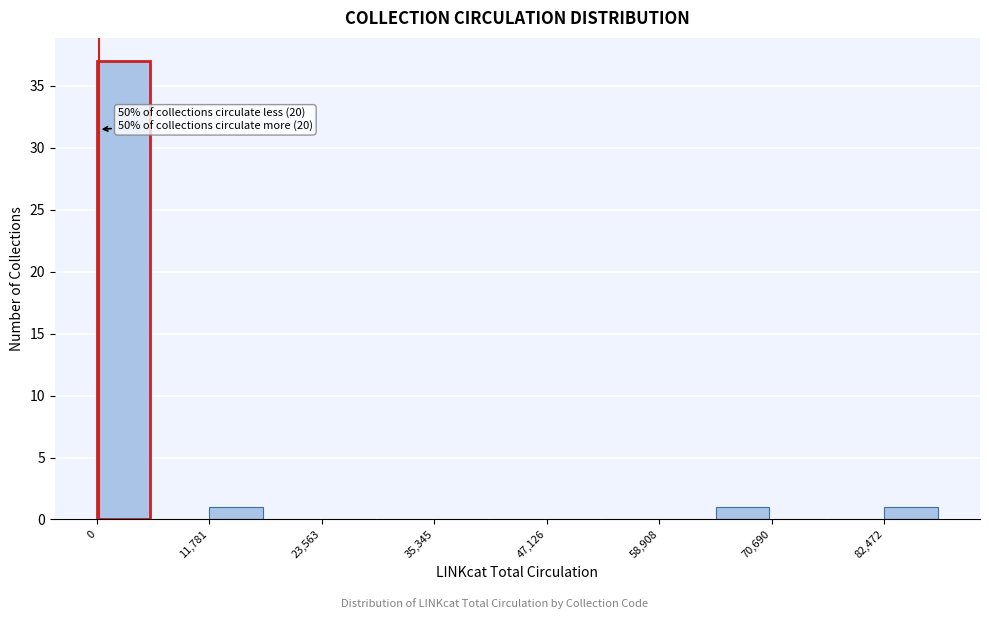

Read against the x-axis, roughly where is the centre of the tallest bar?

2000